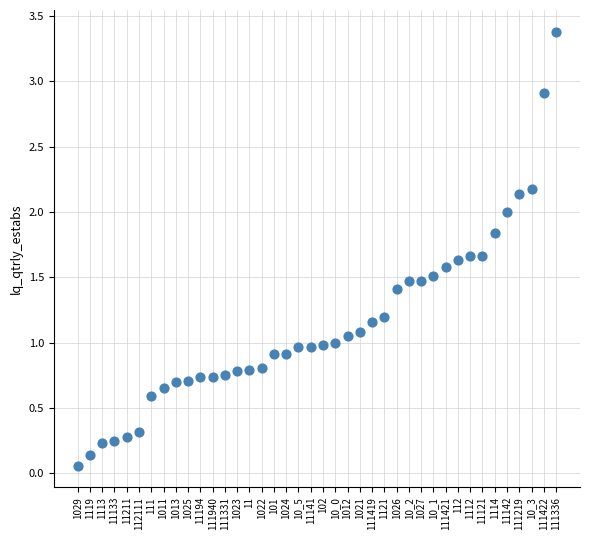

What is the range of Y values (max minus min)?

3.3